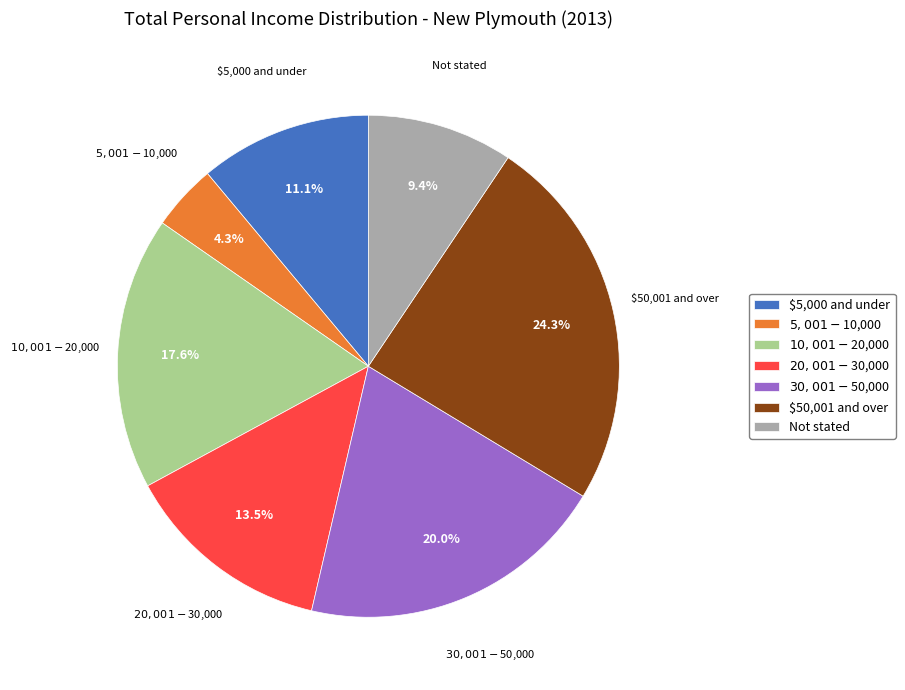

To the nearest percent, what portion does $50,001 and over represent?

24%